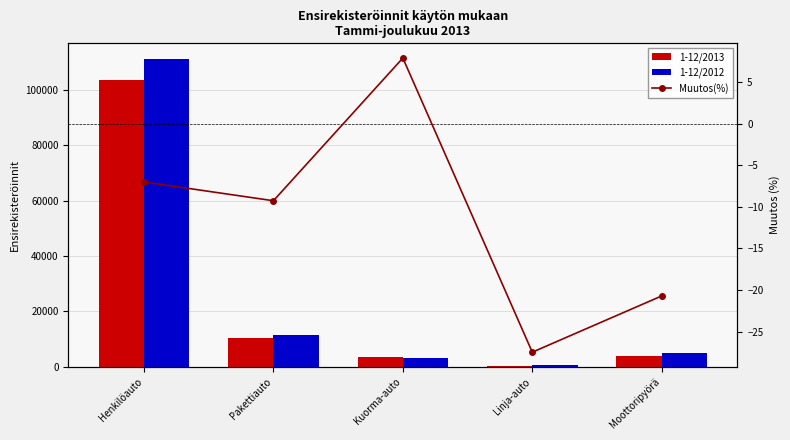

Reading left to right, list all the values displayed in this chart.

1-12/2013: 103450.0	10405.0	3508.0	388.0	3959.0
1-12/2012: 111258.0	11469.0	3252.0	535.0	4994.0
Muutos(%): -7.0	-9.3	7.9	-27.5	-20.7